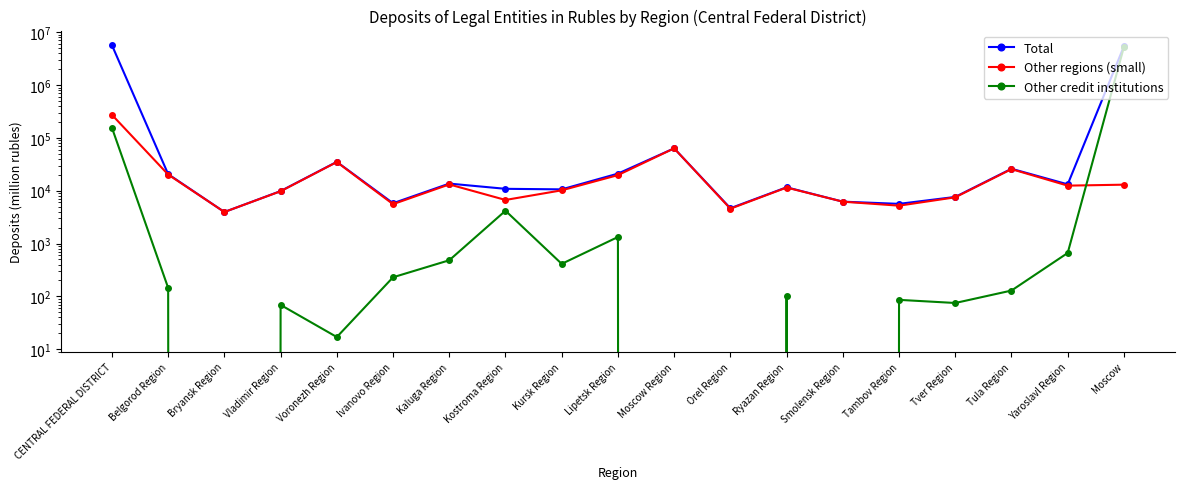

What is the spread (max minus min) of values at Voronezh Region?

35197